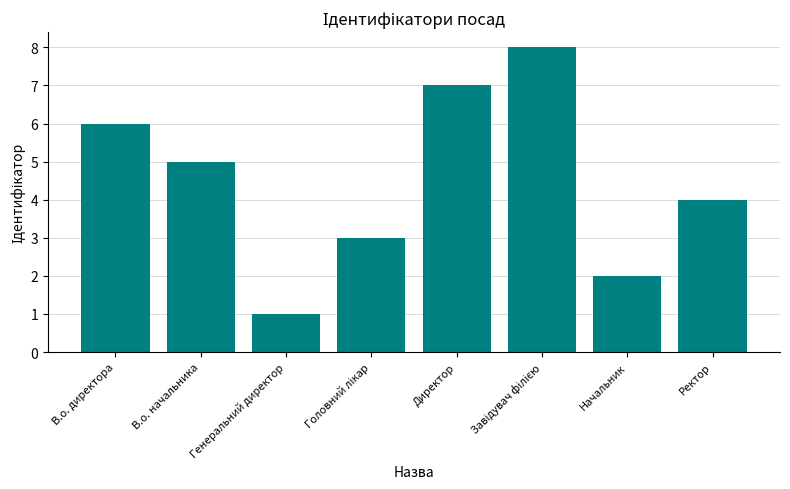

What is the change in value from Начальник to Ректор?

+2